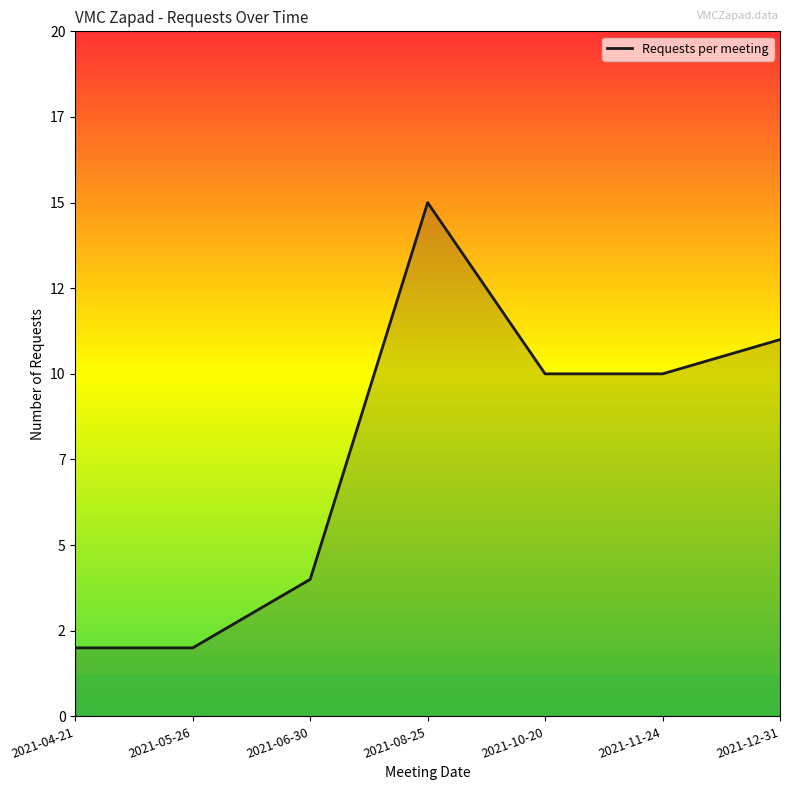

Does the chart display data point markers on the line(s)?

No